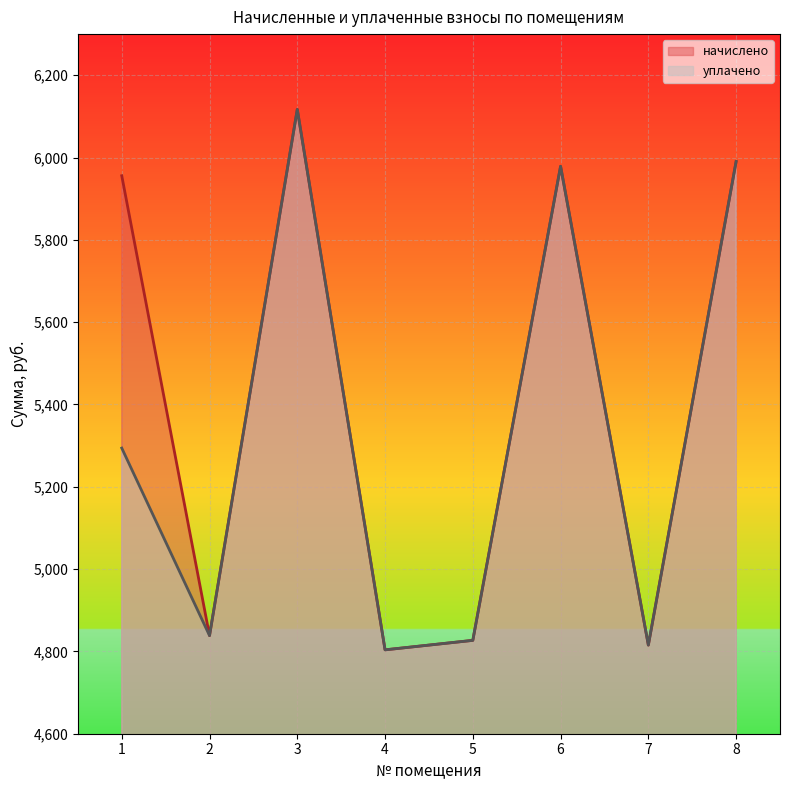

At which category does начислено reach its first local peak?

3